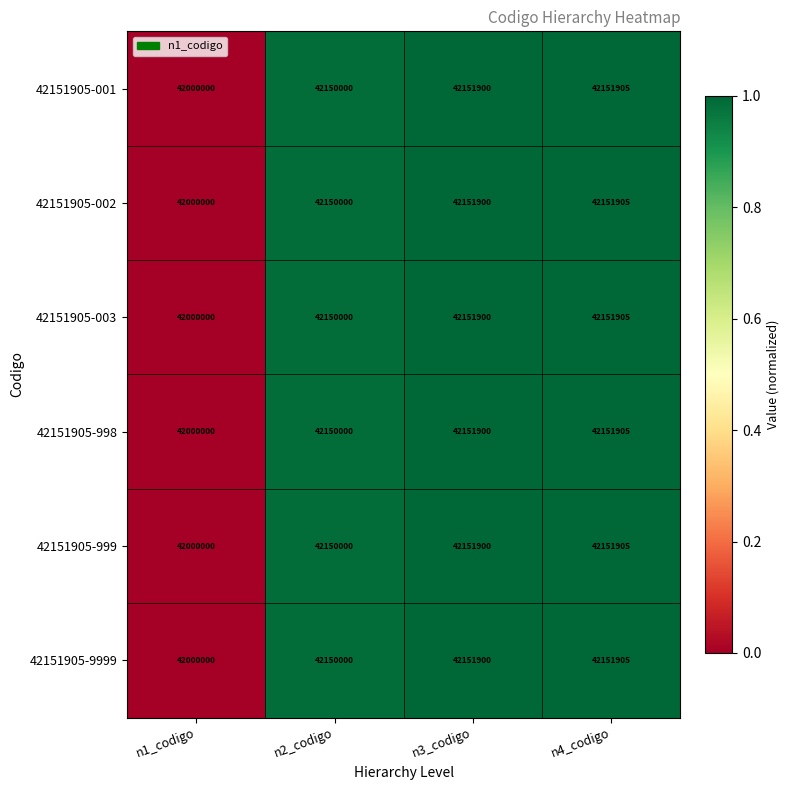

Reading left to right, extract all data points from this chart.

42151905-001: n1_codigo=42000000	n2_codigo=42150000	n3_codigo=42151900	n4_codigo=42151905
42151905-002: n1_codigo=42000000	n2_codigo=42150000	n3_codigo=42151900	n4_codigo=42151905
42151905-003: n1_codigo=42000000	n2_codigo=42150000	n3_codigo=42151900	n4_codigo=42151905
42151905-998: n1_codigo=42000000	n2_codigo=42150000	n3_codigo=42151900	n4_codigo=42151905
42151905-999: n1_codigo=42000000	n2_codigo=42150000	n3_codigo=42151900	n4_codigo=42151905
42151905-9999: n1_codigo=42000000	n2_codigo=42150000	n3_codigo=42151900	n4_codigo=42151905